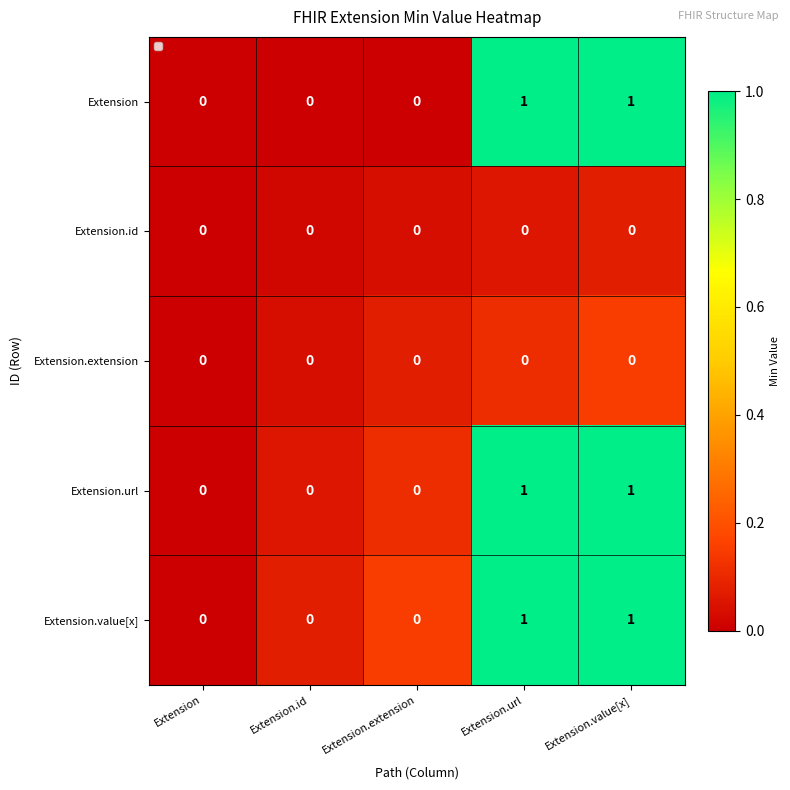

Count the Extension.url values in the range 0 to 1.

5